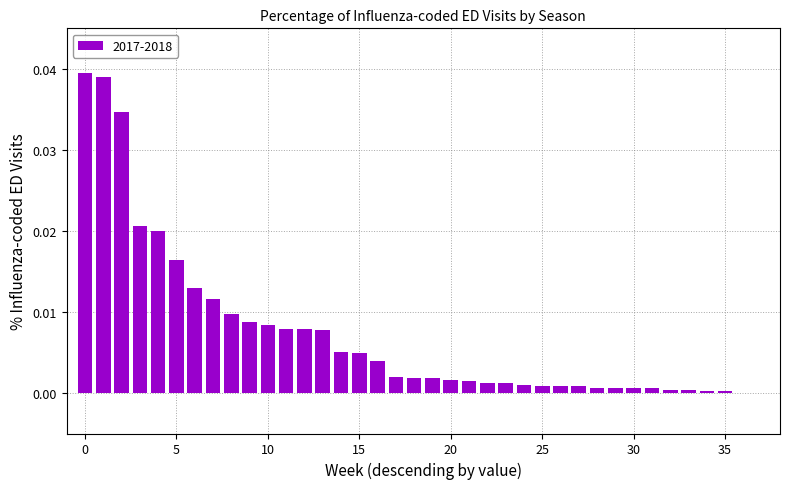

What is the sum of all values?

0.3